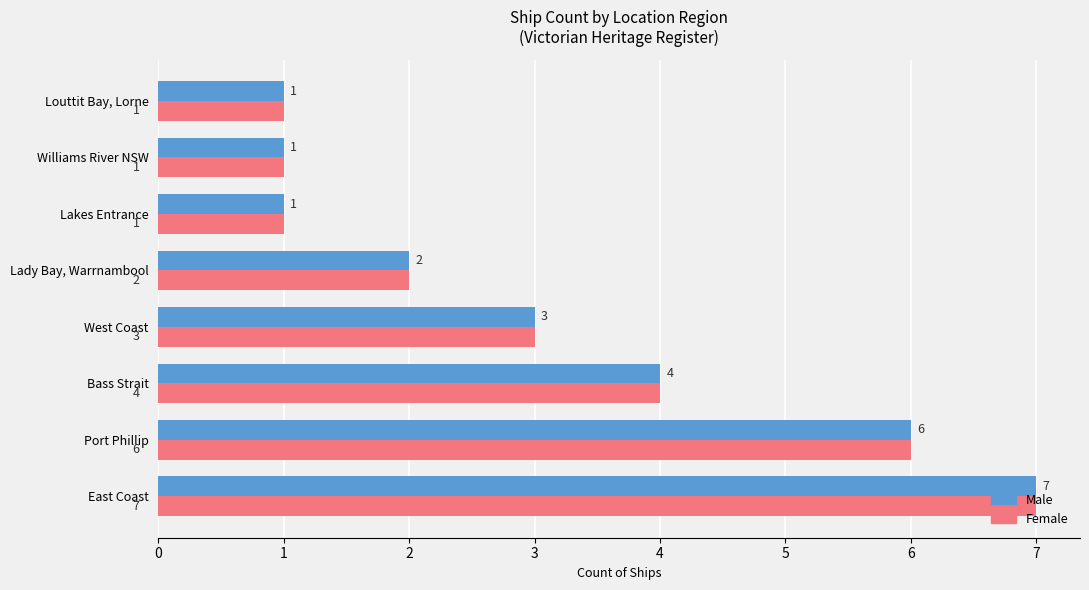

What is the maximum value shown in the chart?

7